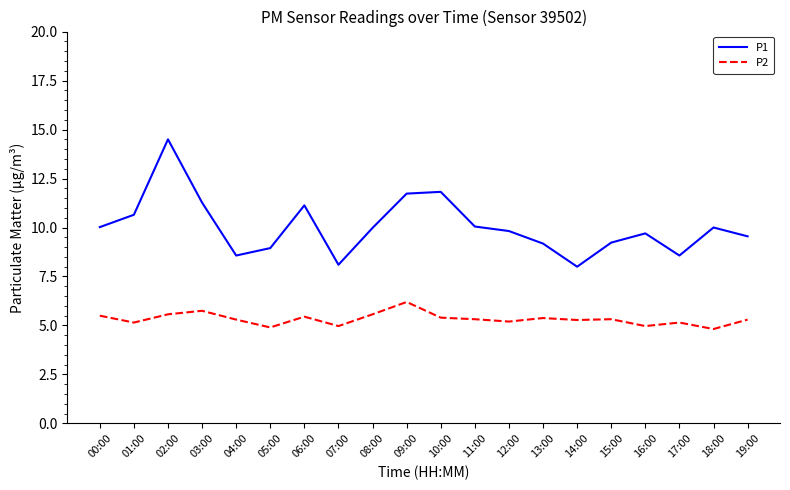

Which category has the highest value across all series?

02:00